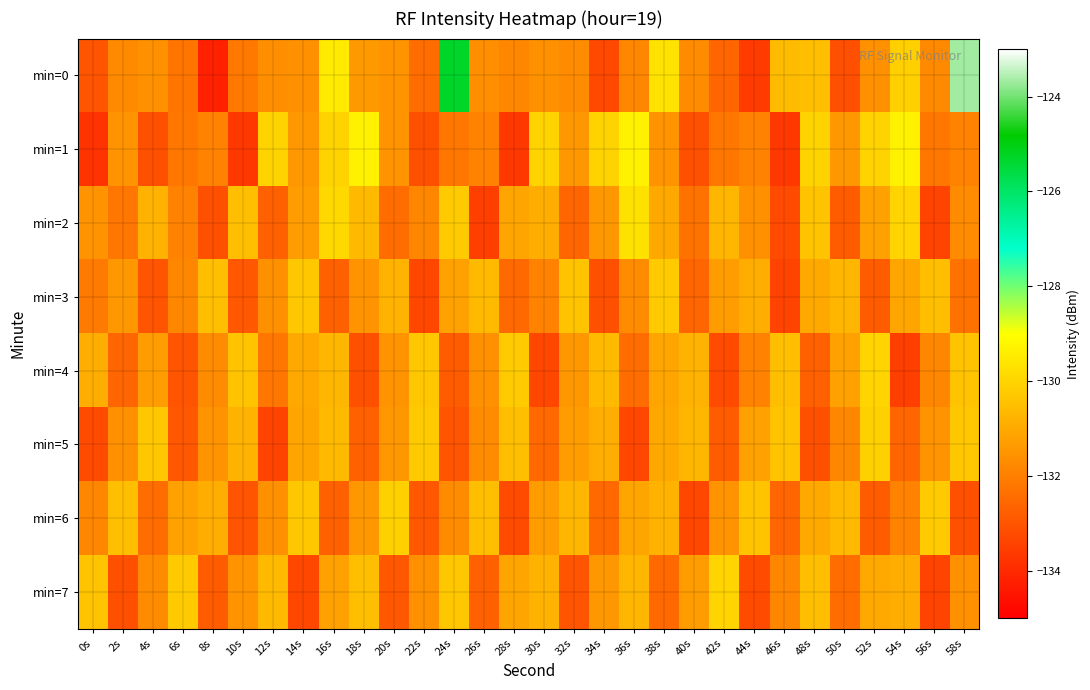

At 4s, list the series in order from largest to smallest.

min=5, min=2, min=4, min=0, min=7, min=6, min=3, min=1